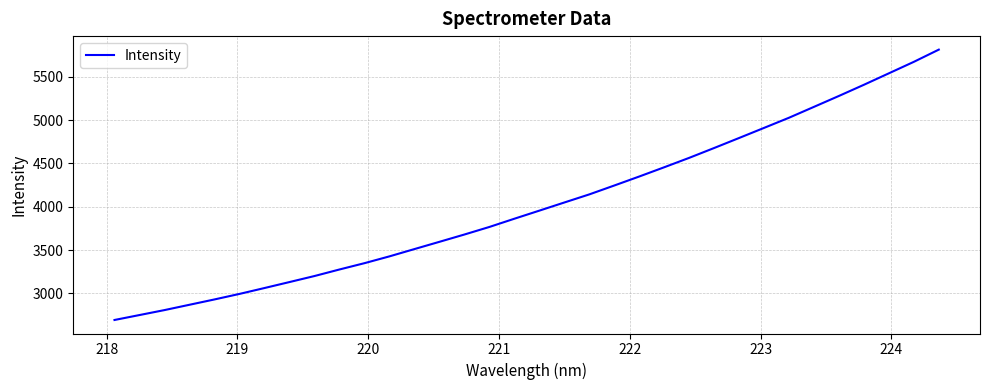

What is the difference between the maximum and minimum values?

3121.8